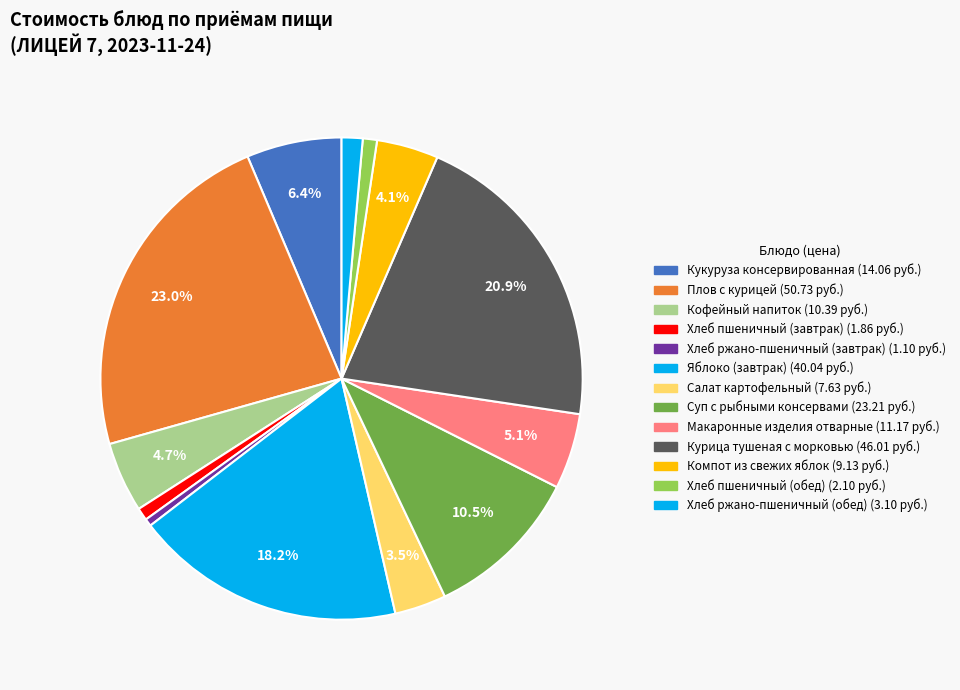

Which category has the smallest portion of the pie?

Хлеб ржано-пшеничный (завтрак)